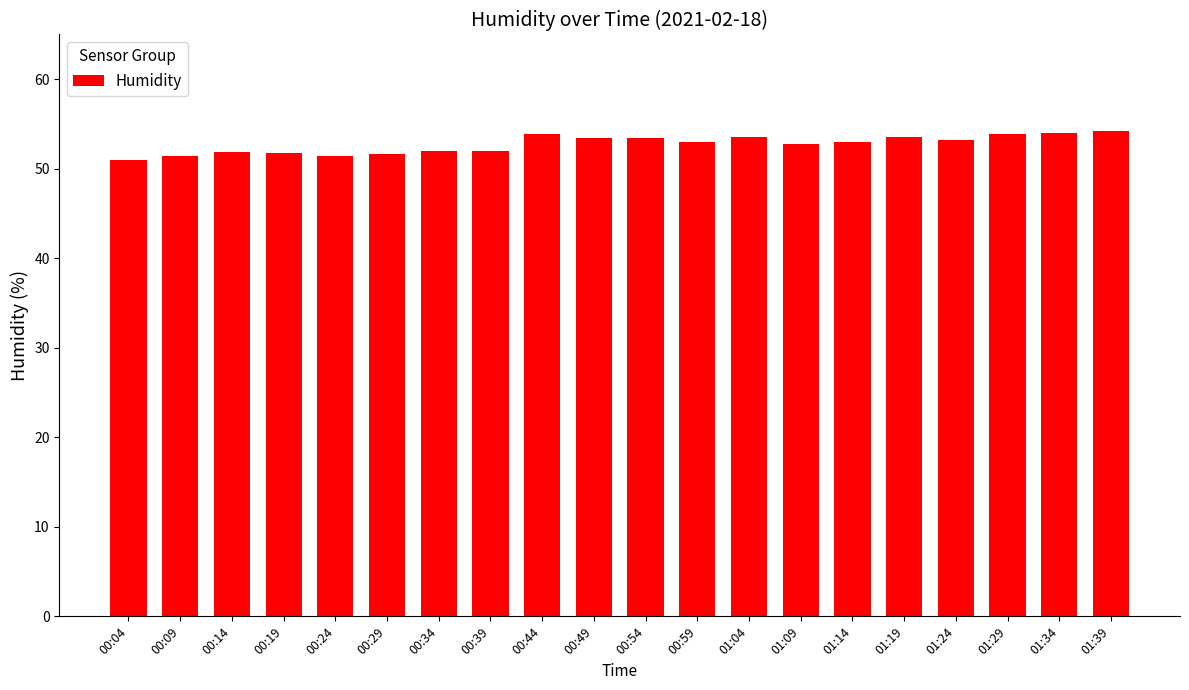

True or false: the data shows 53.5 at 01:04.

True